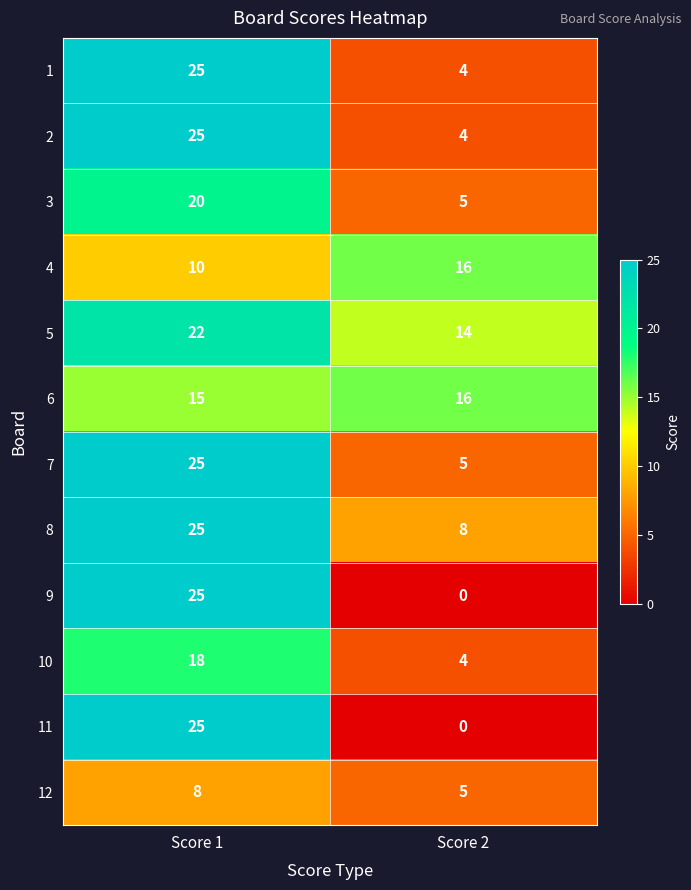

Reading left to right, list all the values displayed in this chart.

1: 25	4
2: 25	4
3: 20	5
4: 10	16
5: 22	14
6: 15	16
7: 25	5
8: 25	8
9: 25	0
10: 18	4
11: 25	0
12: 8	5